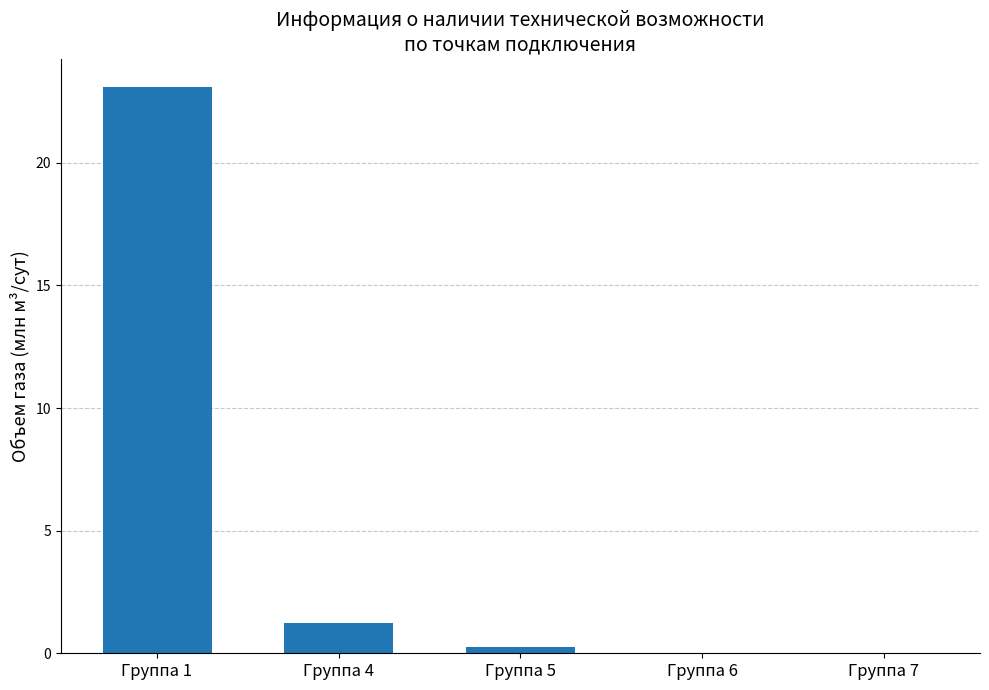

What is the sum of all values?

24.6